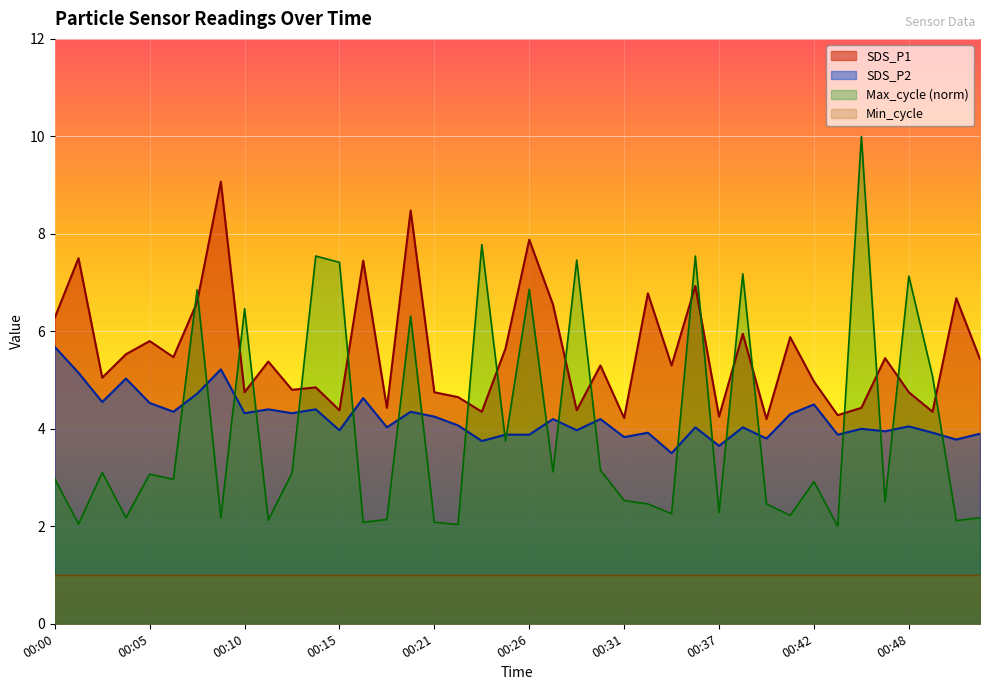

What are all the series names shown in the legend?

SDS_P1, SDS_P2, Max_cycle (norm), Min_cycle